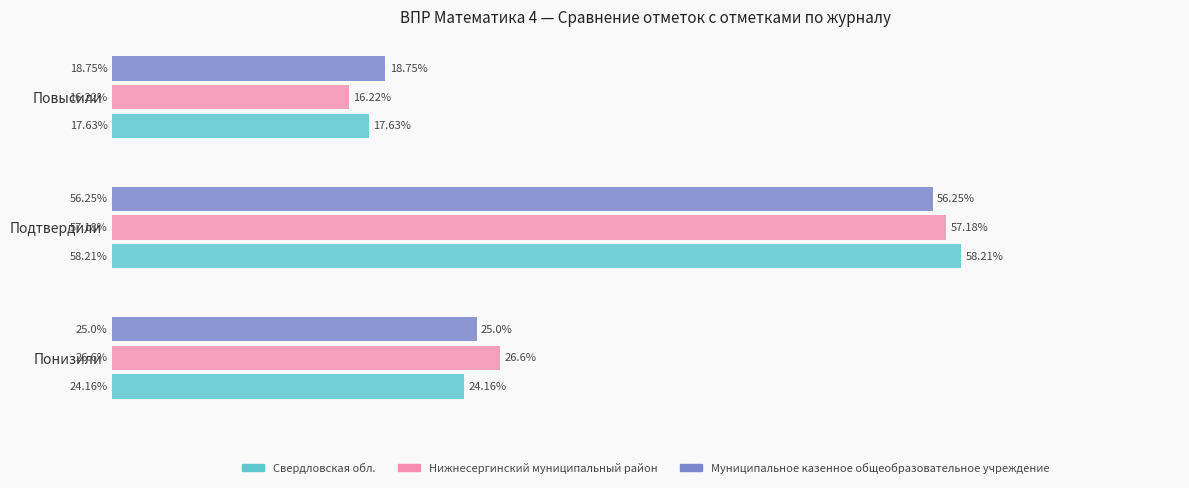

Between Понизили and Подтвердили, which series saw the biggest shift?

Свердловская обл.